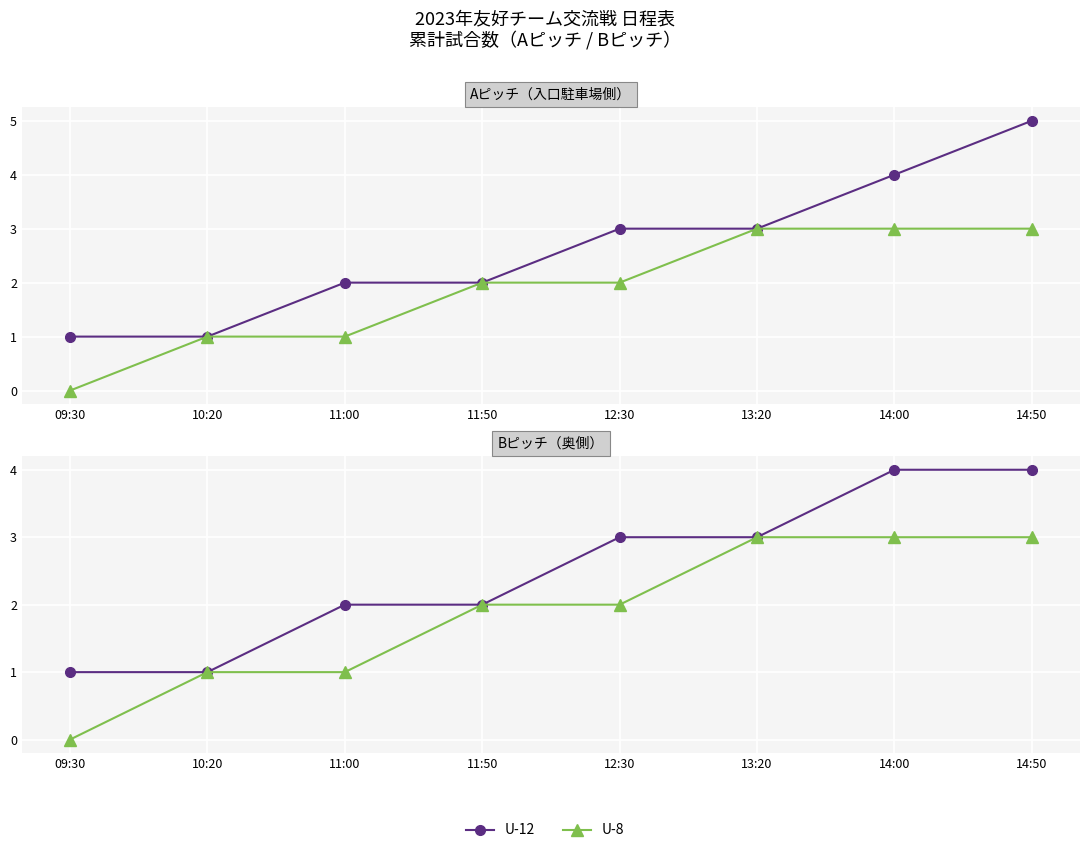

Rank the series by their maximum value, from highest to lowest.

U-12, U-8